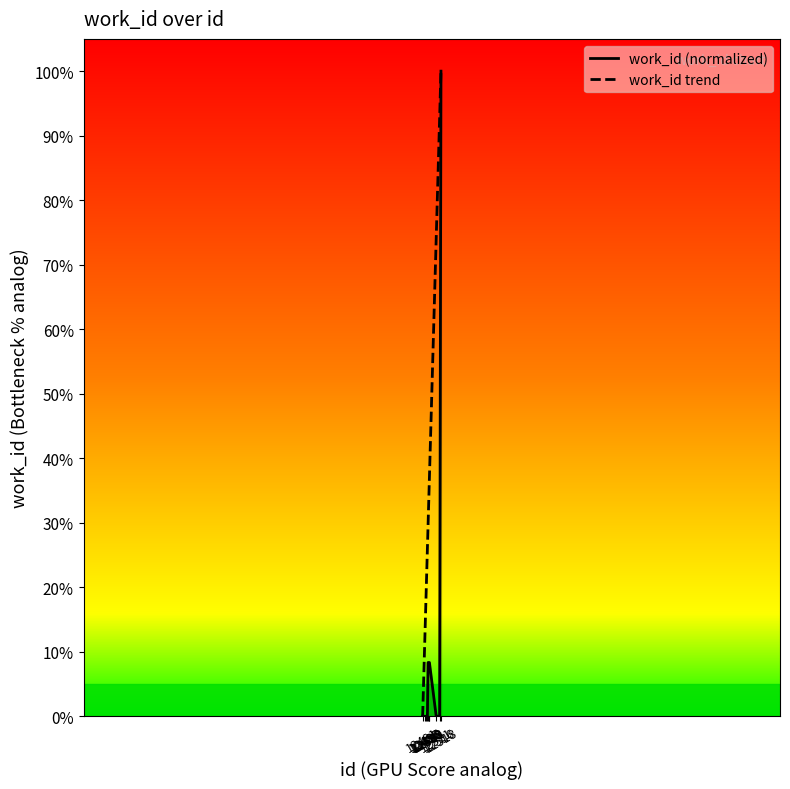

Rank the categories by value from lowest to highest.

12491, 12495, 12496, 12498, 12511, 12516, 12499, 12500, 12501, 12518